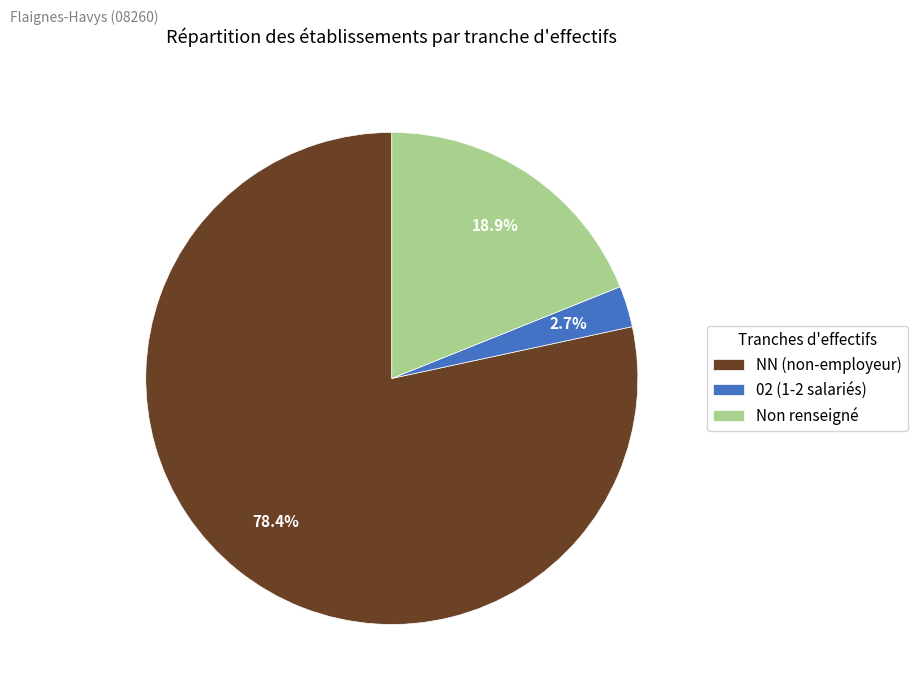

Does any single category account for the majority?

Yes